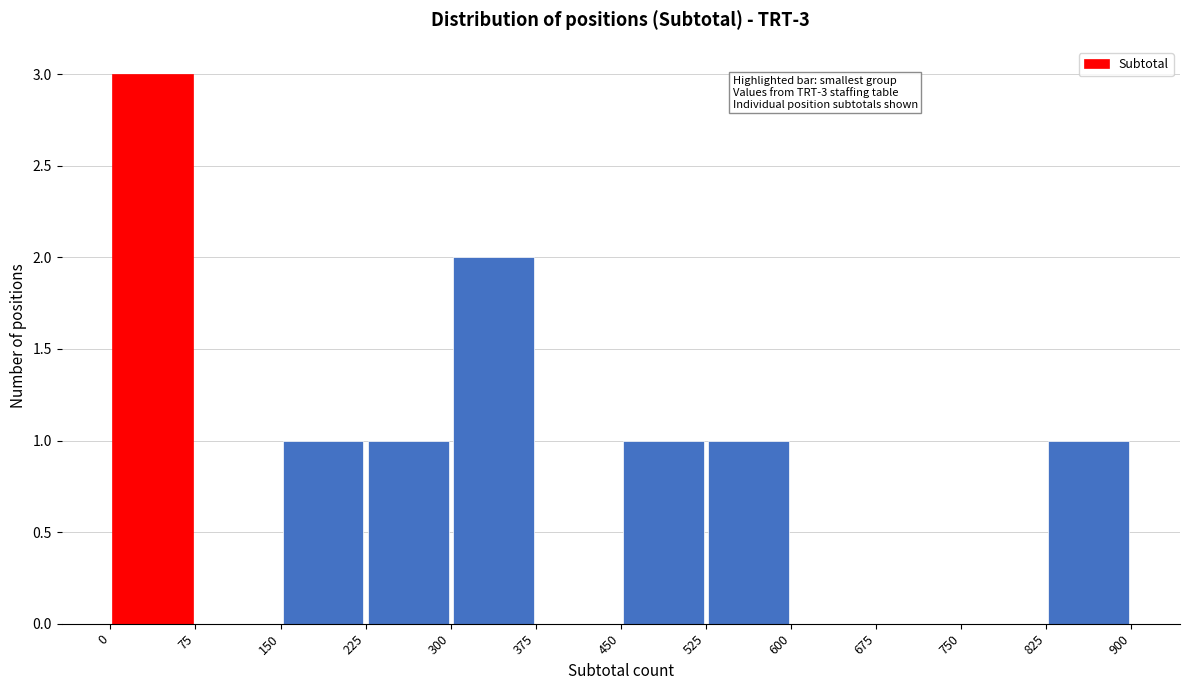

Over which range of the x-axis is the bar tallest?

0 to 75